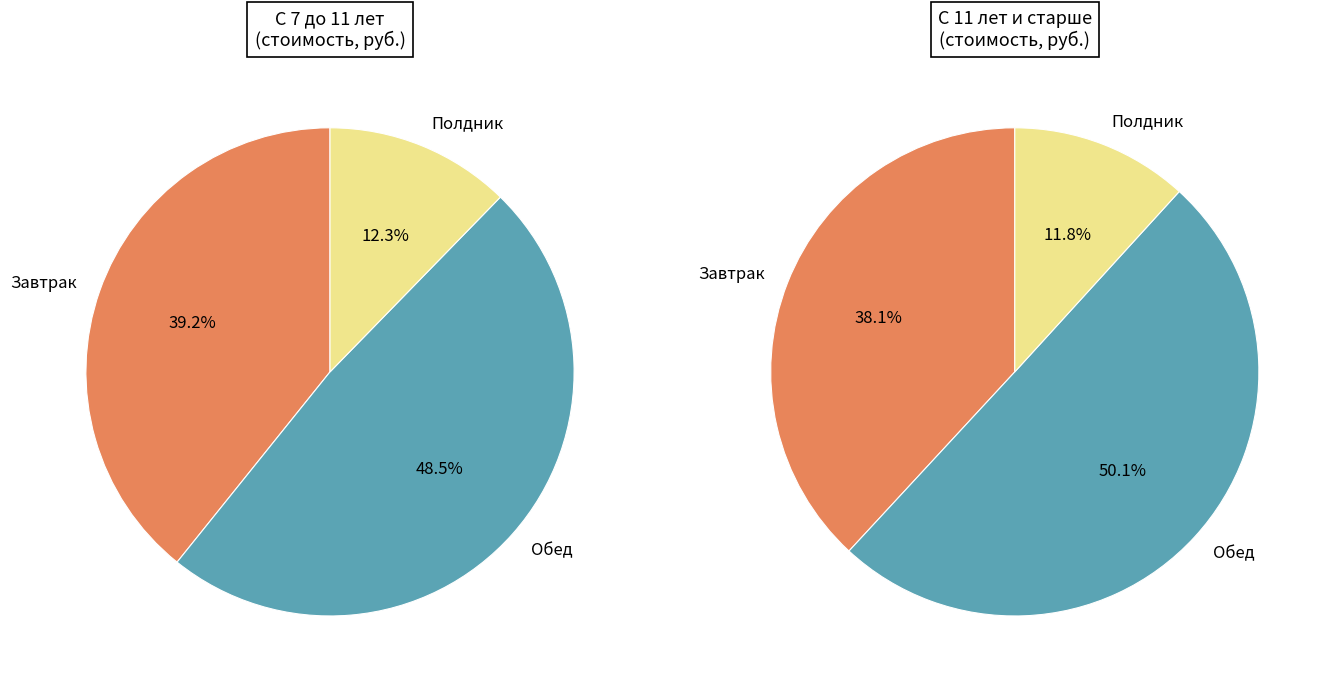

True or false: Полдник accounts for 26% of the total.

False